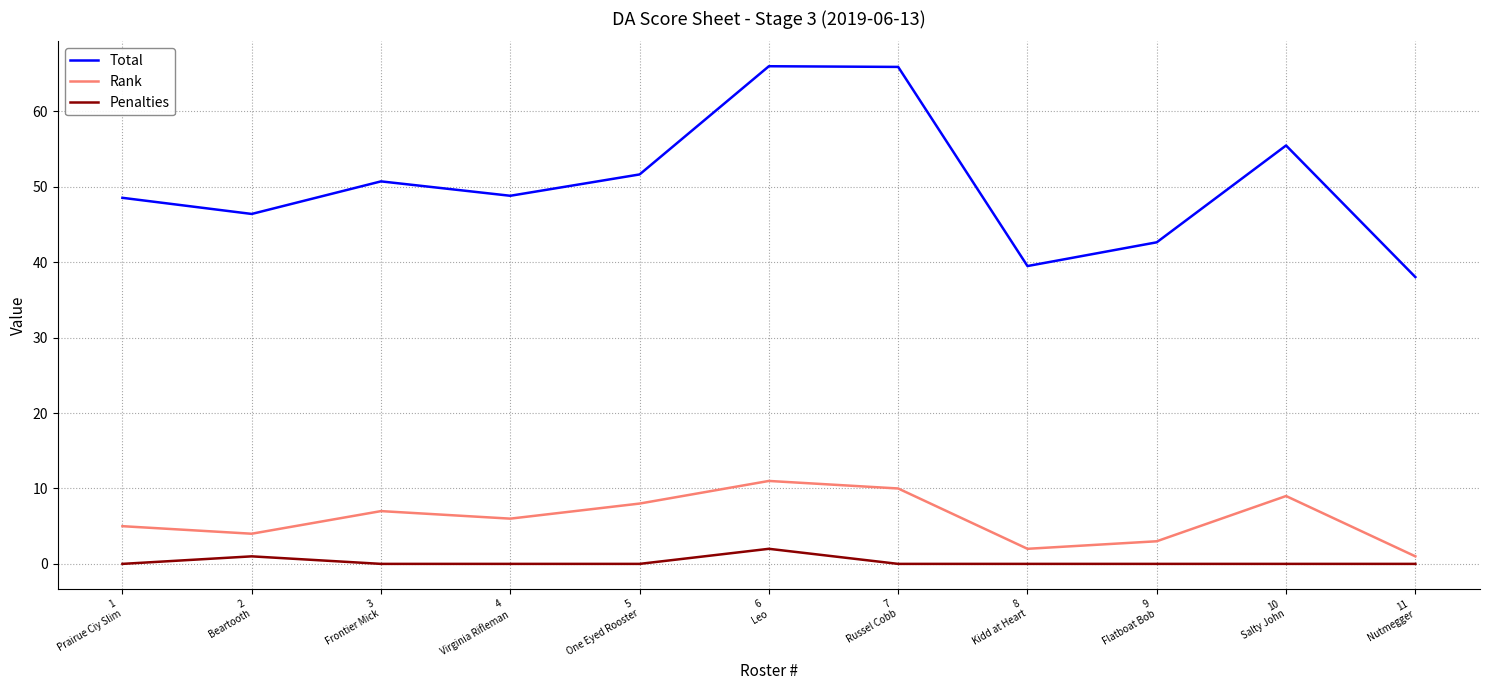

True or false: Penalties and Total intersect in this chart.

False